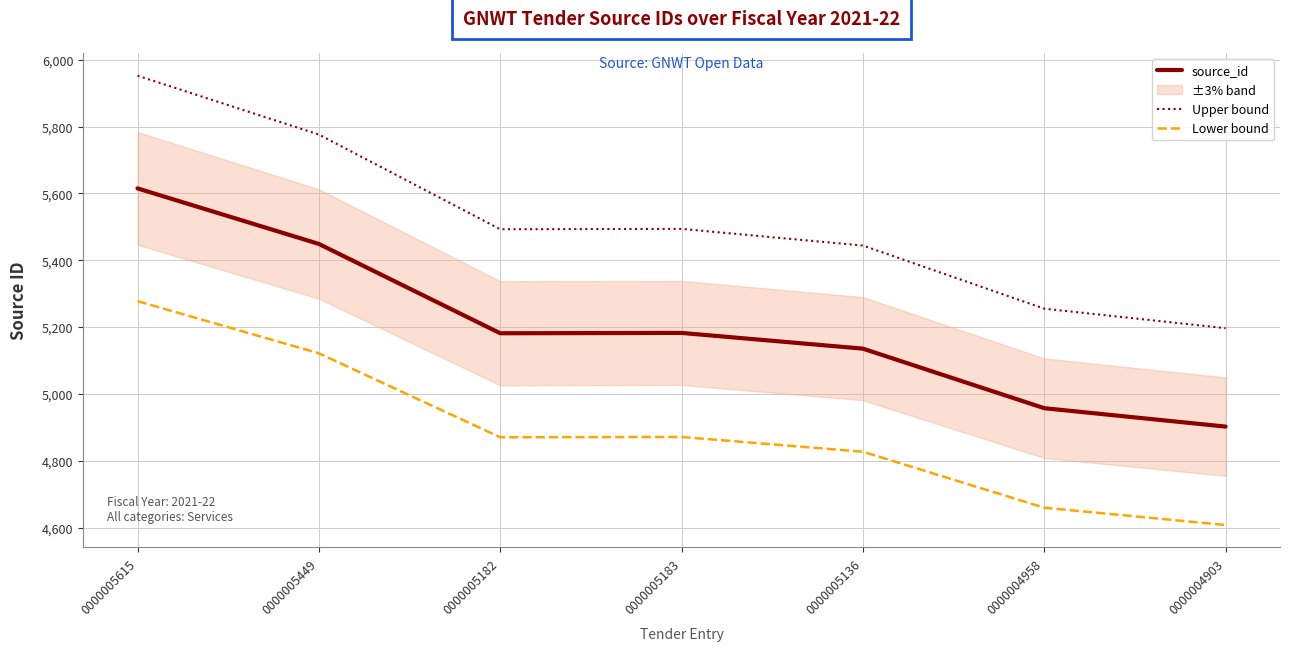

Between 0000005615 and 0000004958, which series saw the biggest shift?

Upper bound